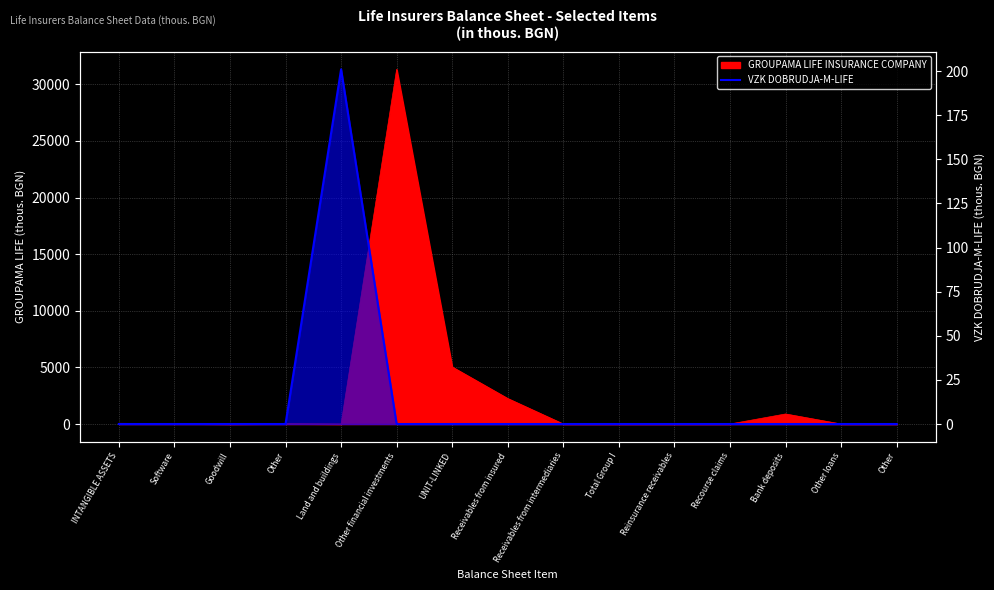

Is it true that the value at UNIT-LINKED is 80?

False